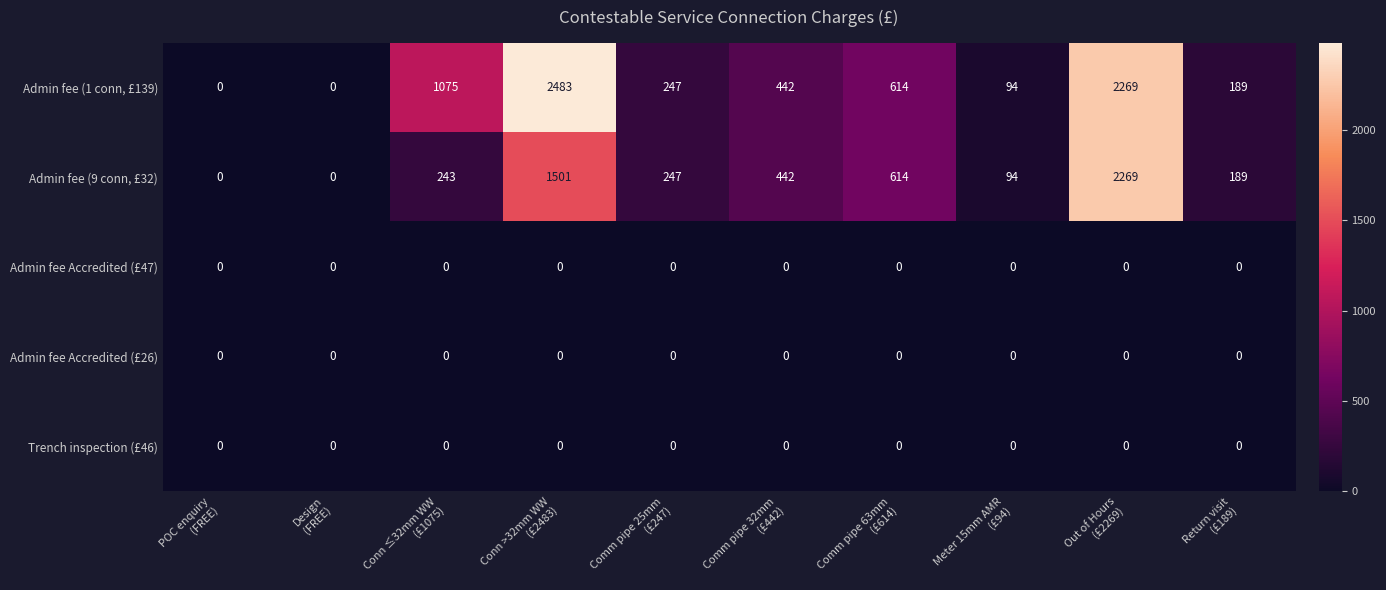

What is the maximum value shown in the chart?

2483